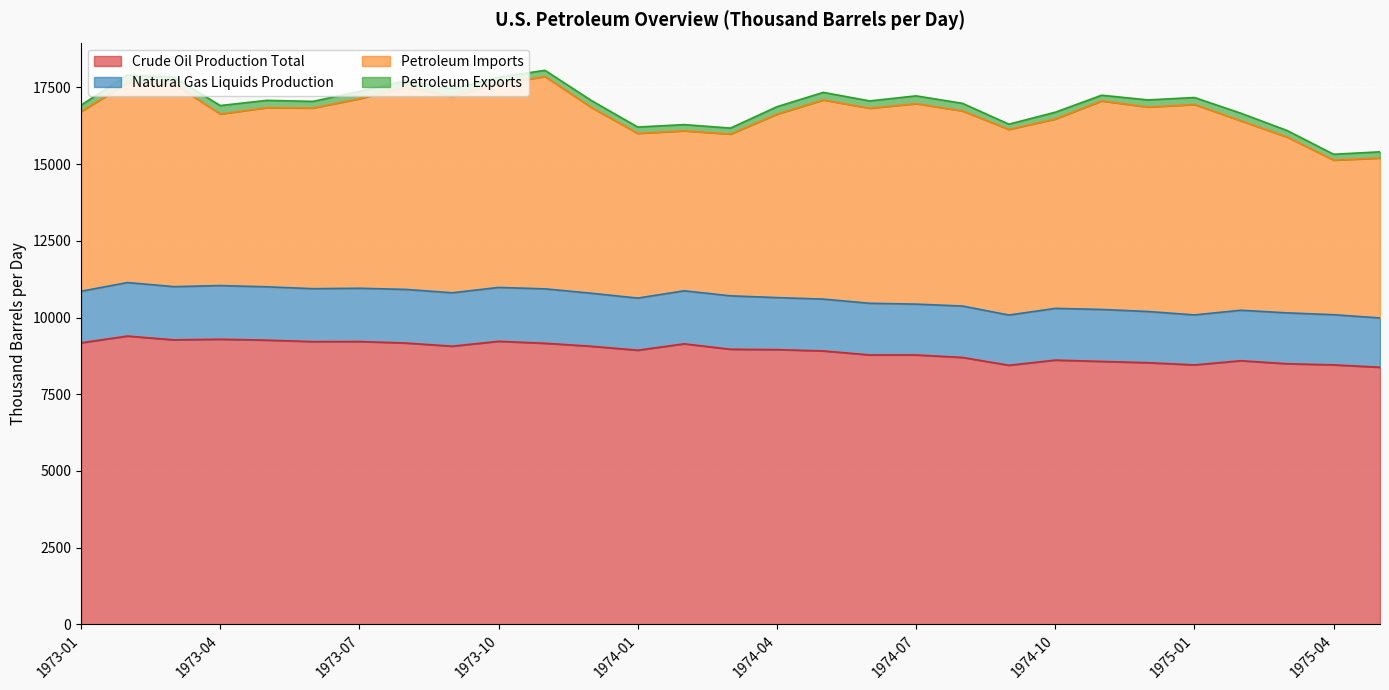

What is the highest value of the Crude Oil Production Total series?

9395.2